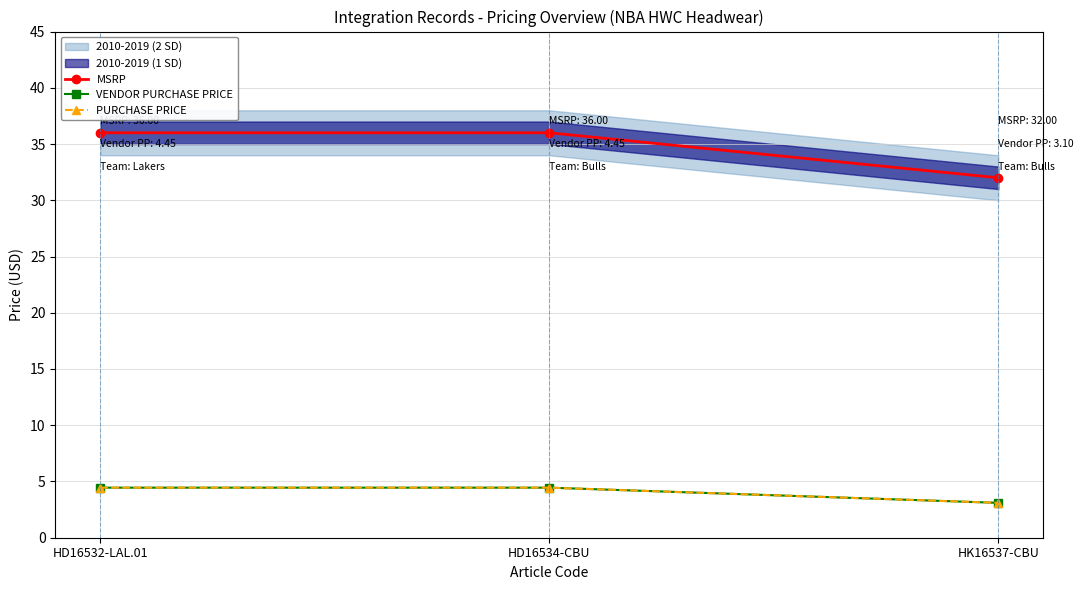

What is the value of the PURCHASE PRICE point at the 1st from the left?

4.5